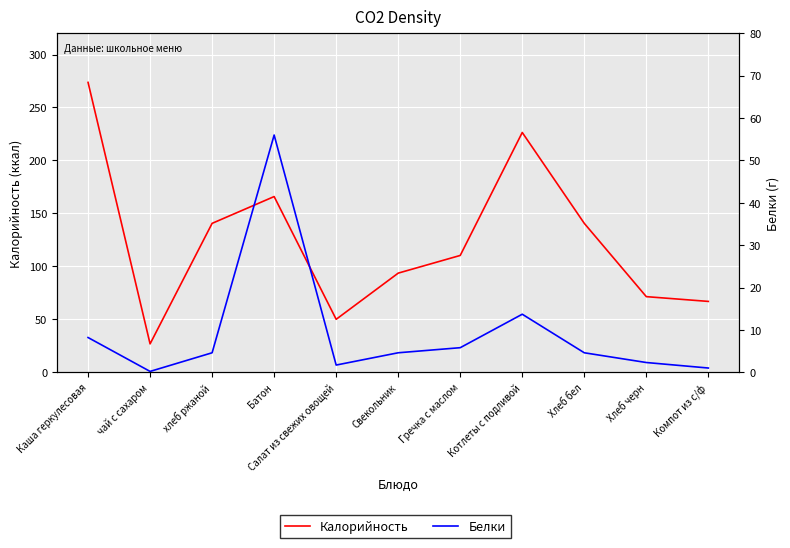

List the labels in order of Калорийность value, largest first.

Каша геркулесовая, Котлеты с подливой, Батон, хлеб ржаной, Хлеб бел, Гречка с маслом, Свекольник, Хлеб черн, Компот из с/ф, Салат из свежих овощей, чай с сахаром